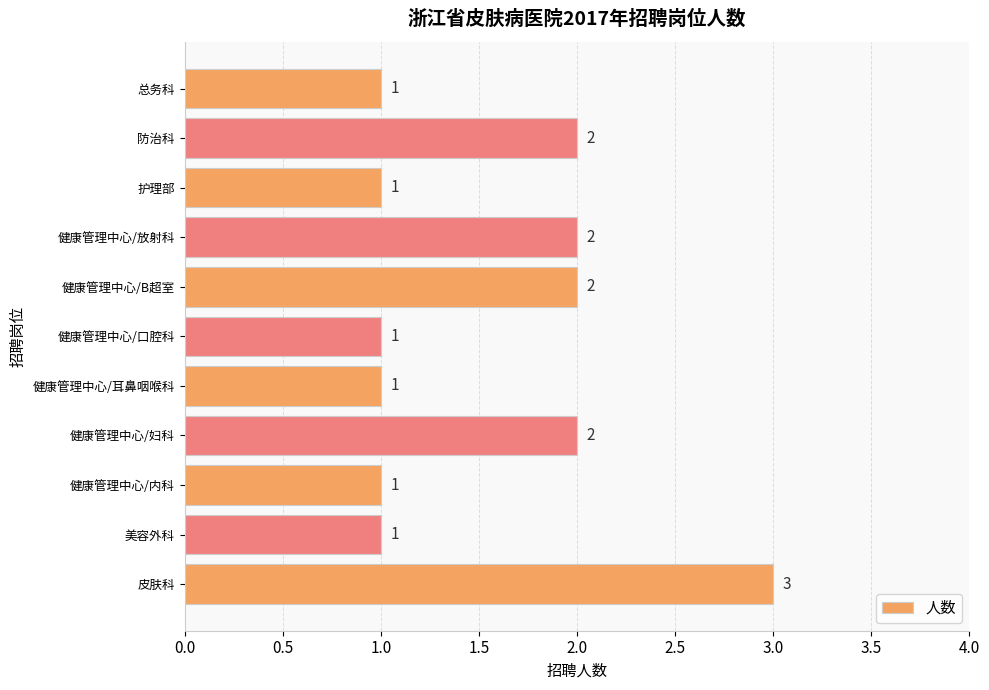

Which label corresponds to the largest value in the chart?

皮肤科